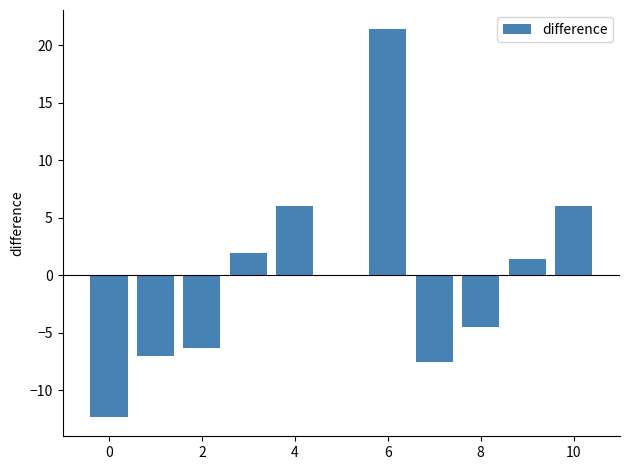

What is the greatest value displayed?

21.4